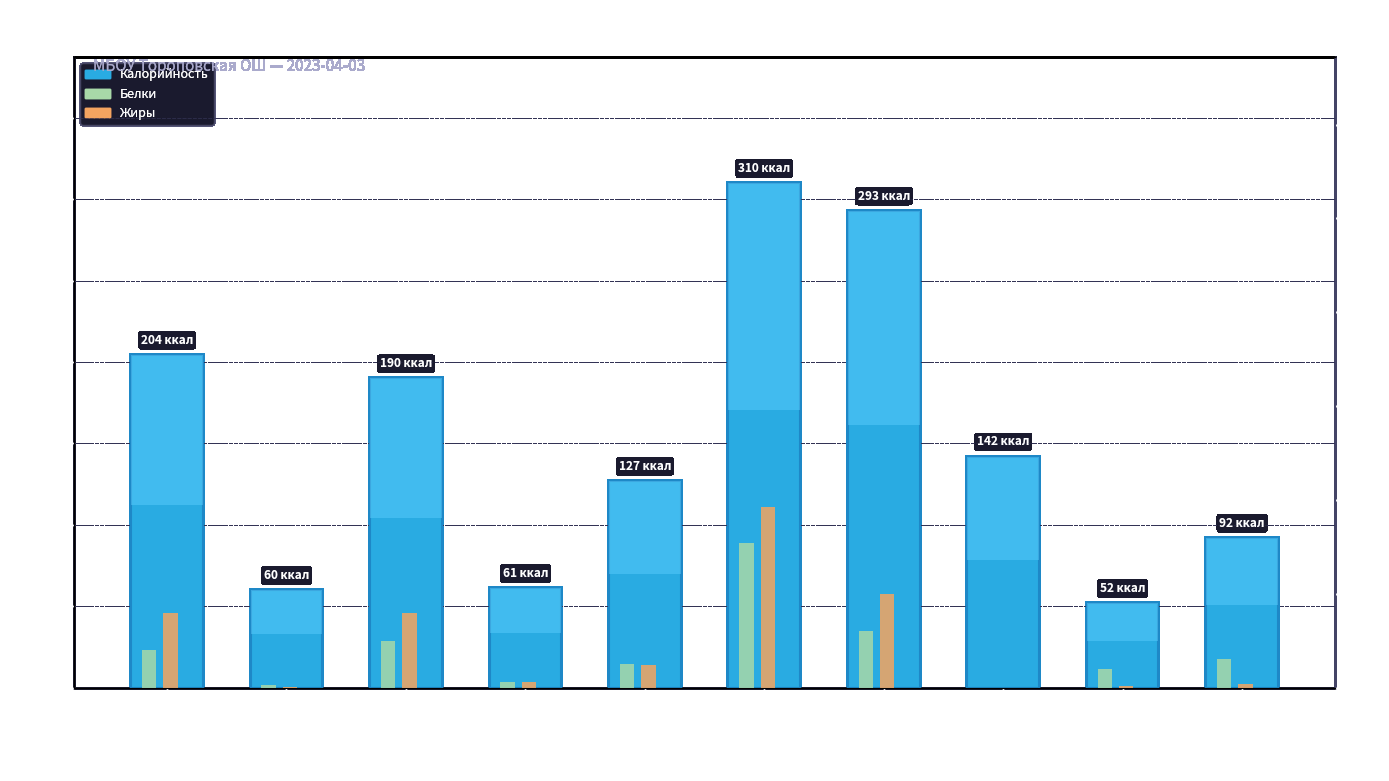

The Жиры series shows 2.4 at суп рыбный. True or false?

True